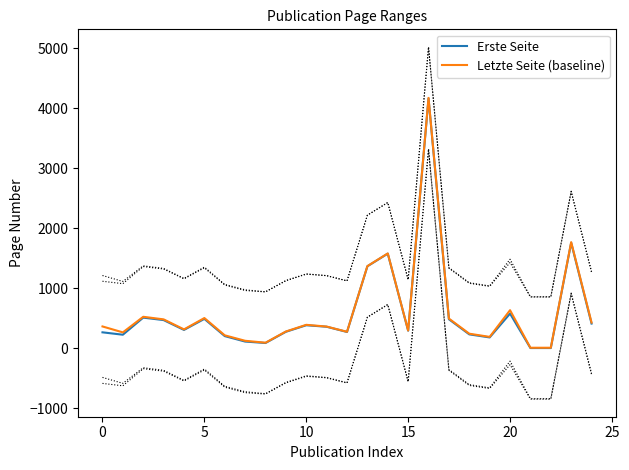

Where is Letzte Seite (baseline) nearest to the value 2088?

23